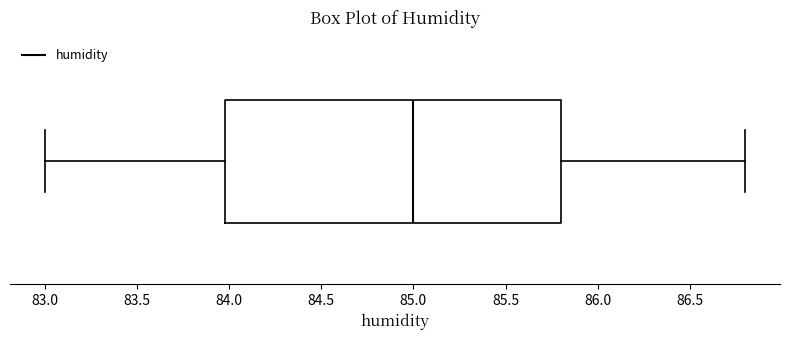

Transcribe this box plot: give where the median line is, the range the box spans, and where the two whiskers end, as read against the x-axis. The values are not printed on the chart, so give them approximately, as read against the axis.

median 85.0, box 84.0 to 85.8, whiskers 83.0 to 86.8